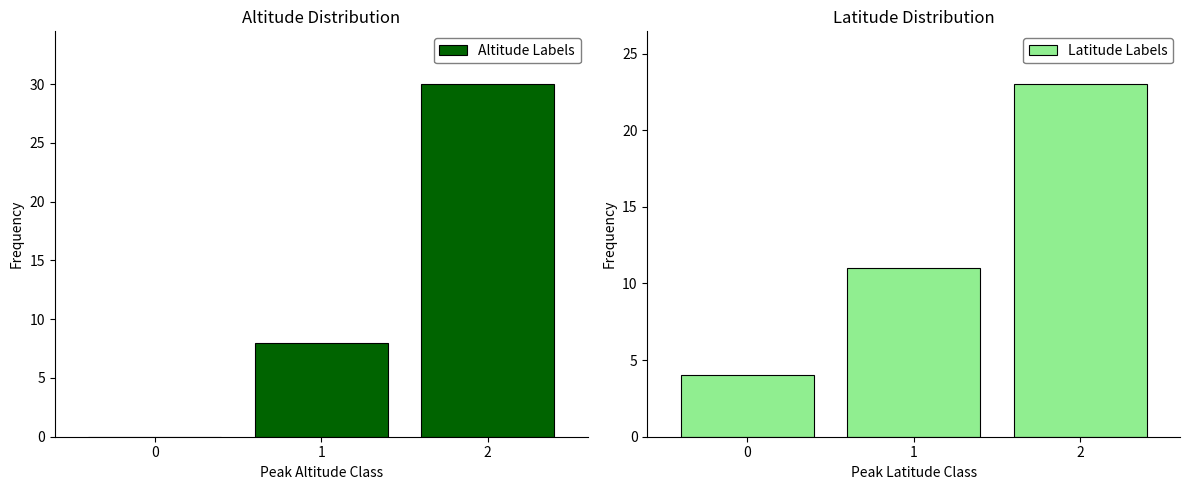

Reading right to left, transcribe all the data shown in this chart.

Altitude Labels: 30	8	0
Latitude Labels: 23	11	4